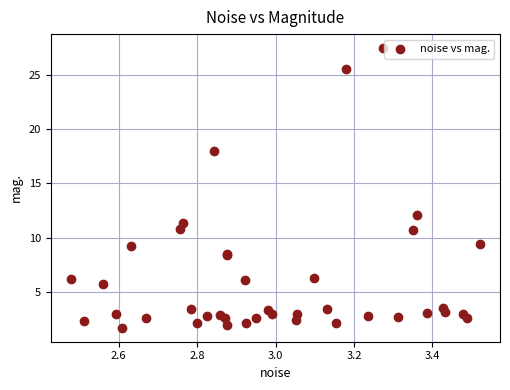

What Y value in the scatter plot is closest to 14?

12.1